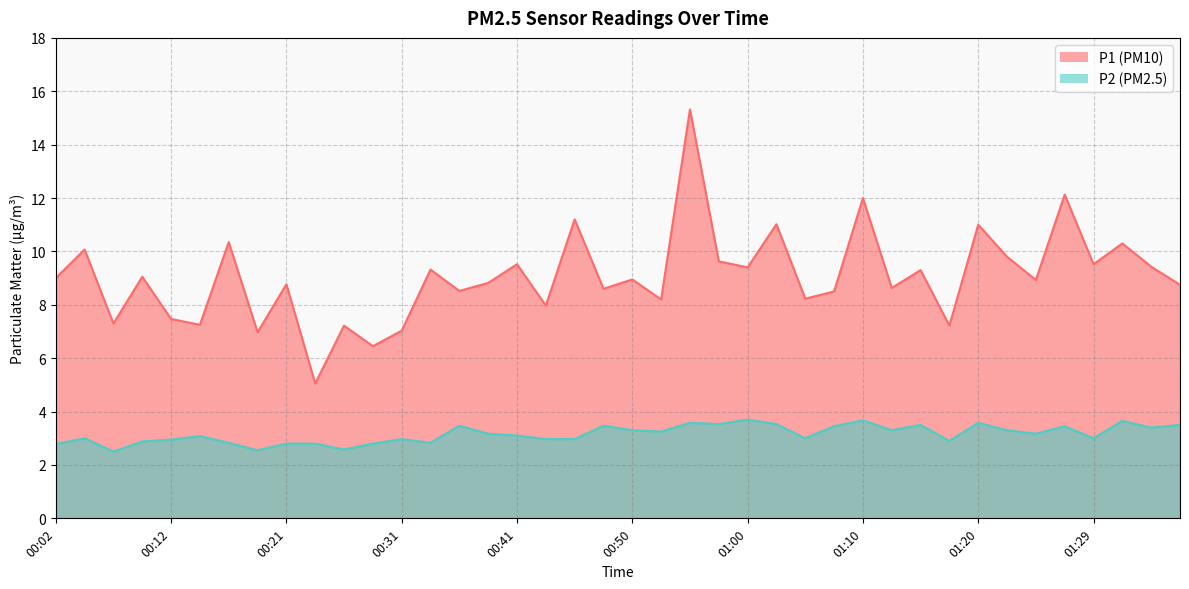

What is the difference between the P1 values at 00:02 and 00:53?

0.8